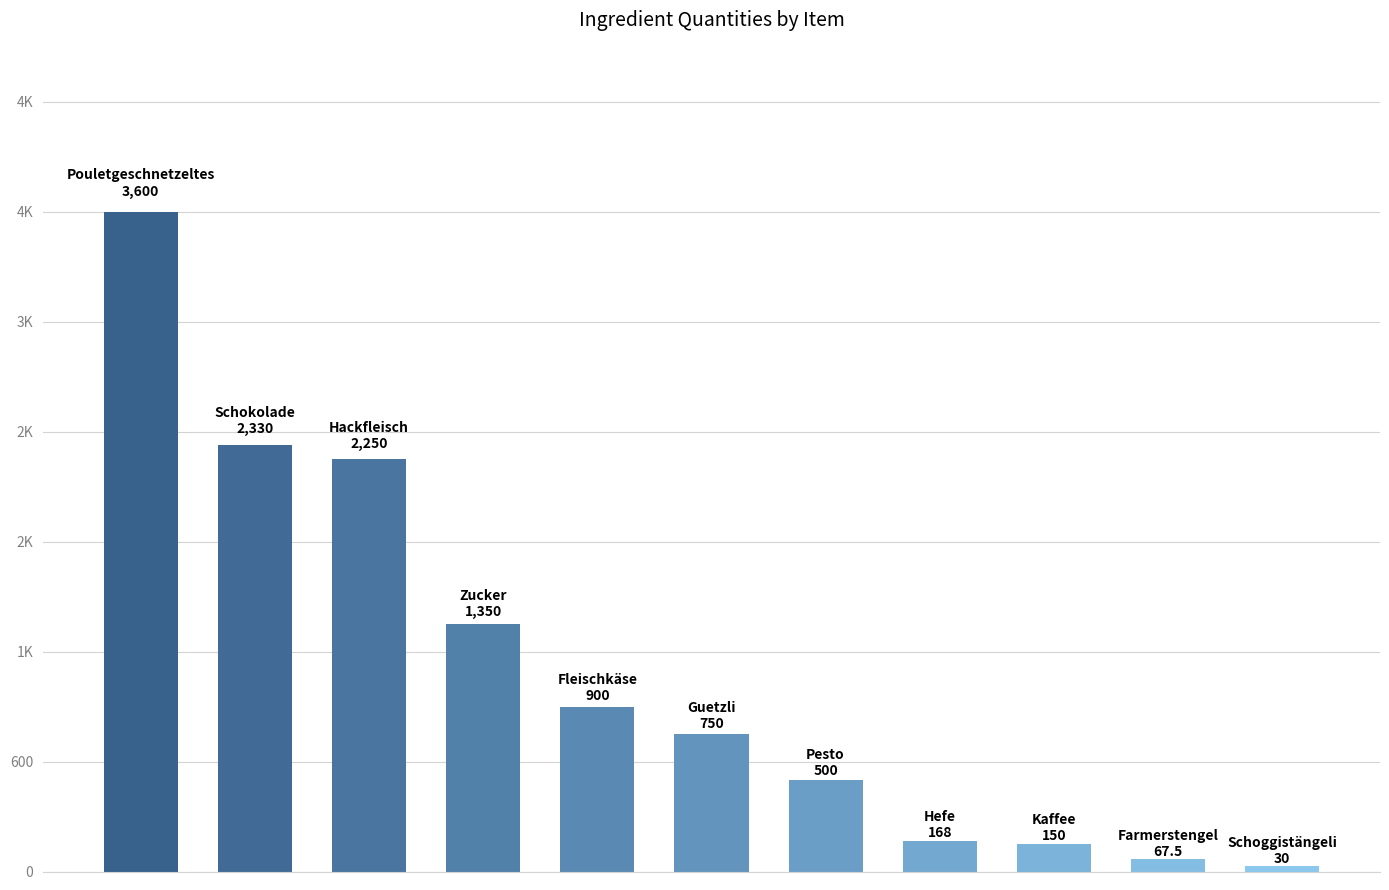

Reading left to right, what are all the values shown in this chart?

3600.0	2330.0	2250.0	1350.0	900.0	750.0	500.0	168.0	150.0	67.5	30.0